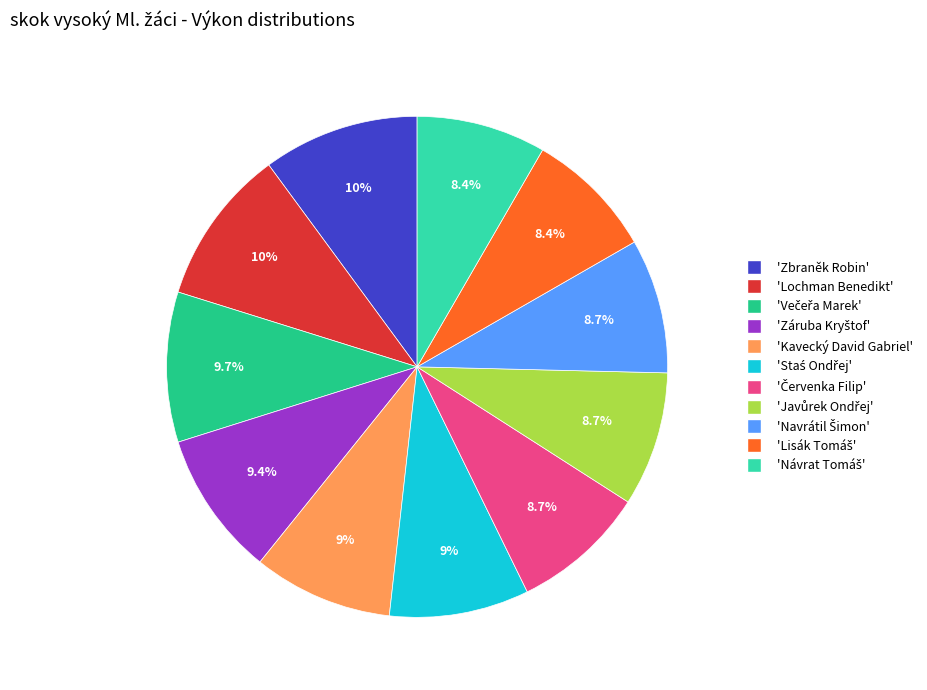

Does any single category account for the majority?

No